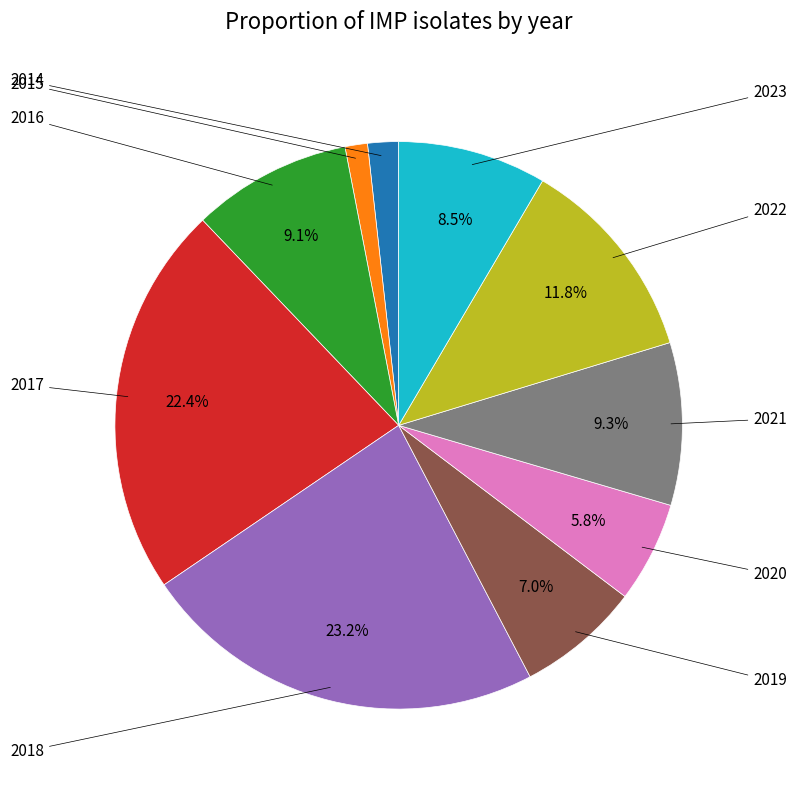

Is there any slice that represents more than half of the pie?

No